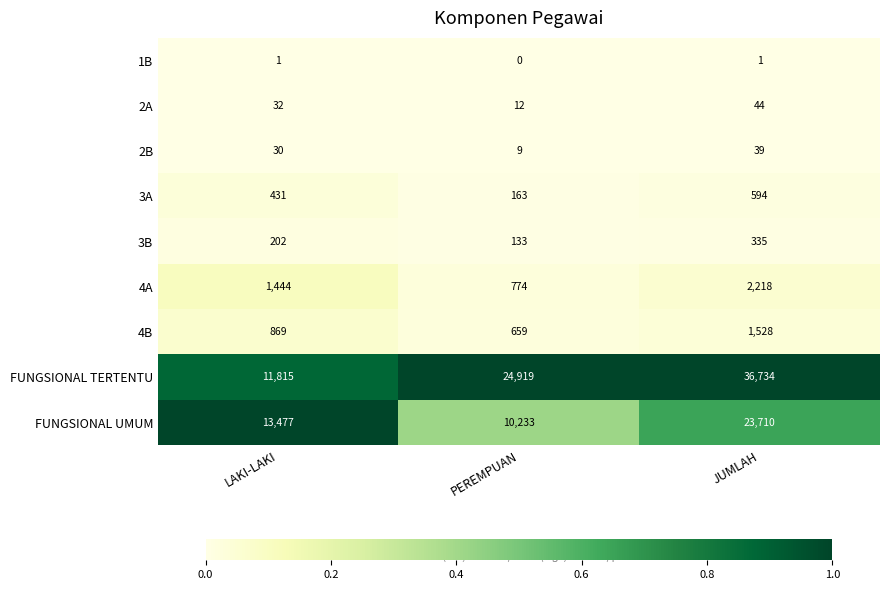

What is the minimum value for 2A?

12